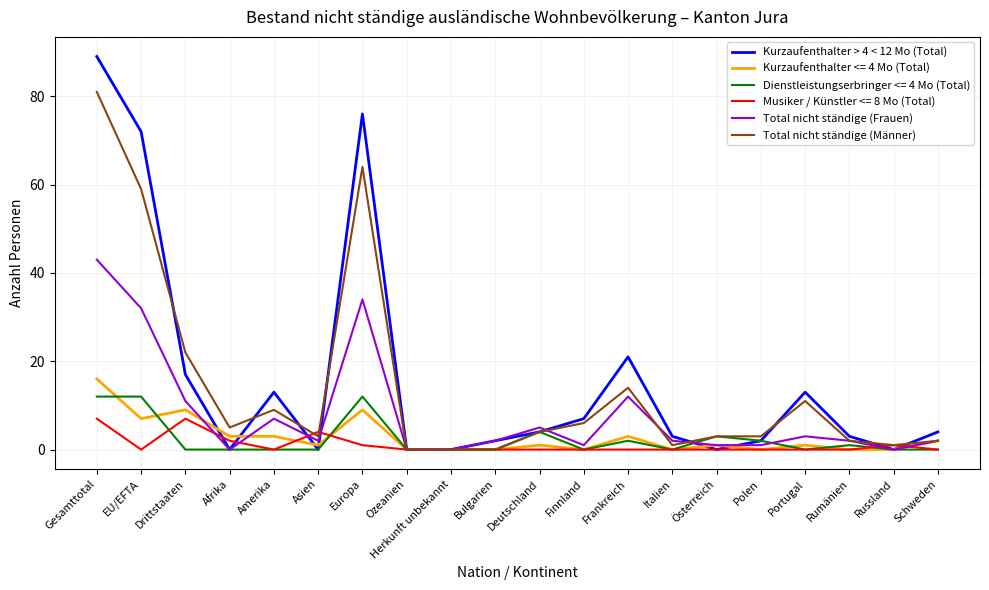

What is the total value across all series at Italien?

6